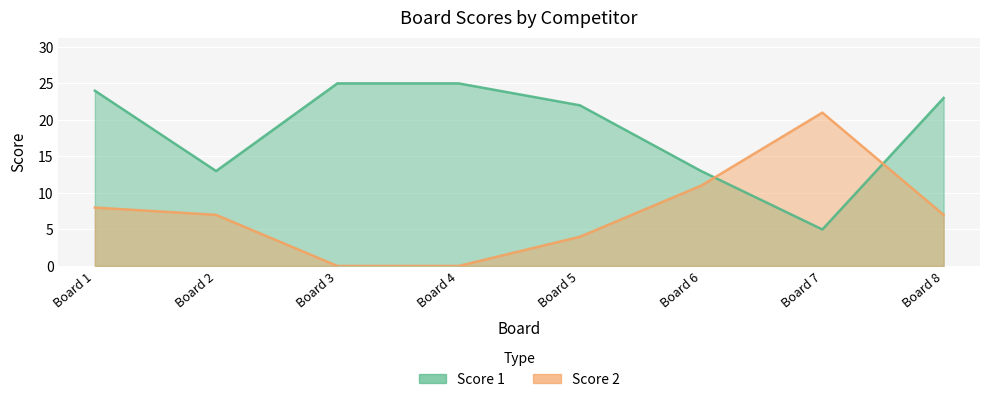

Count the number of categories in the chart.

8